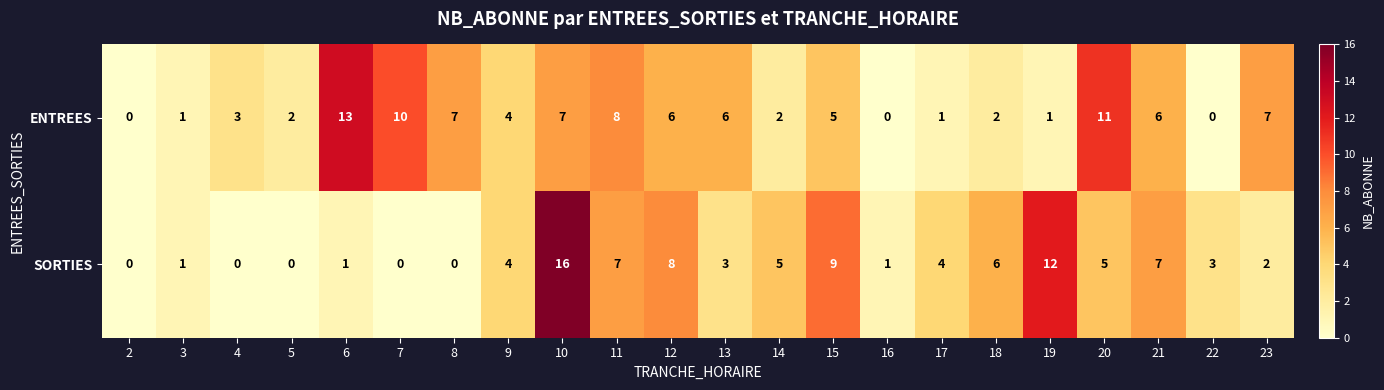

How many data points in SORTIES are less than 4?

11